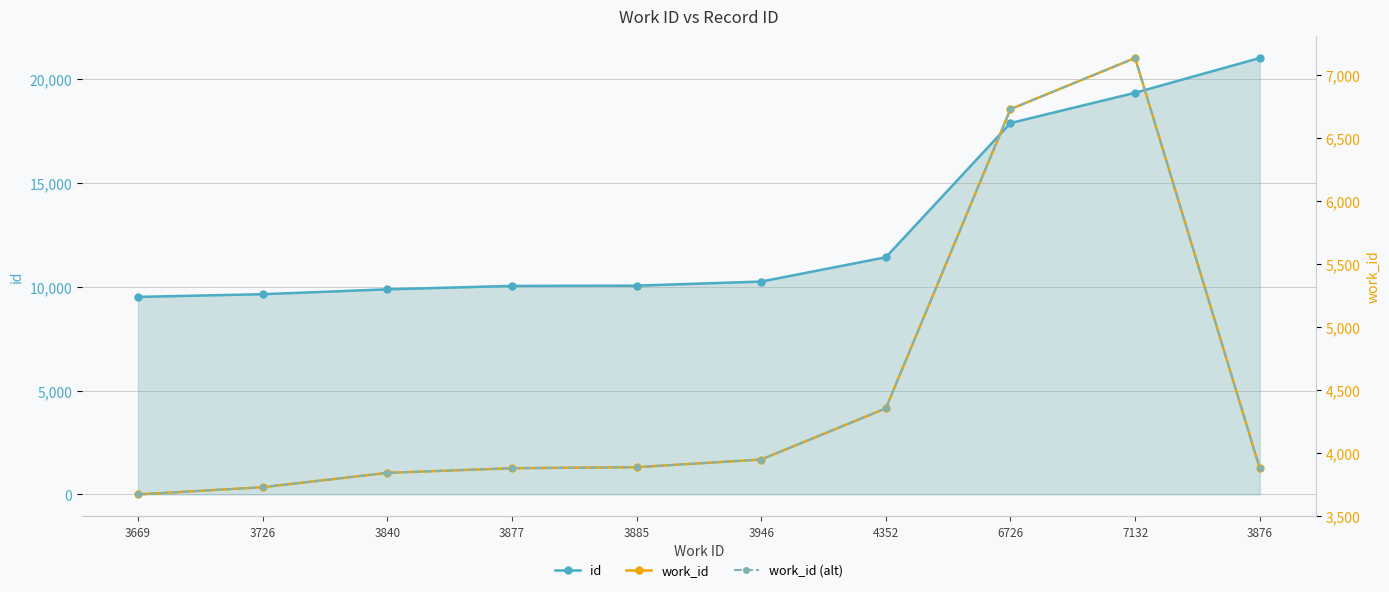

Where is work_id (alt) nearest to the value 5400?

4352